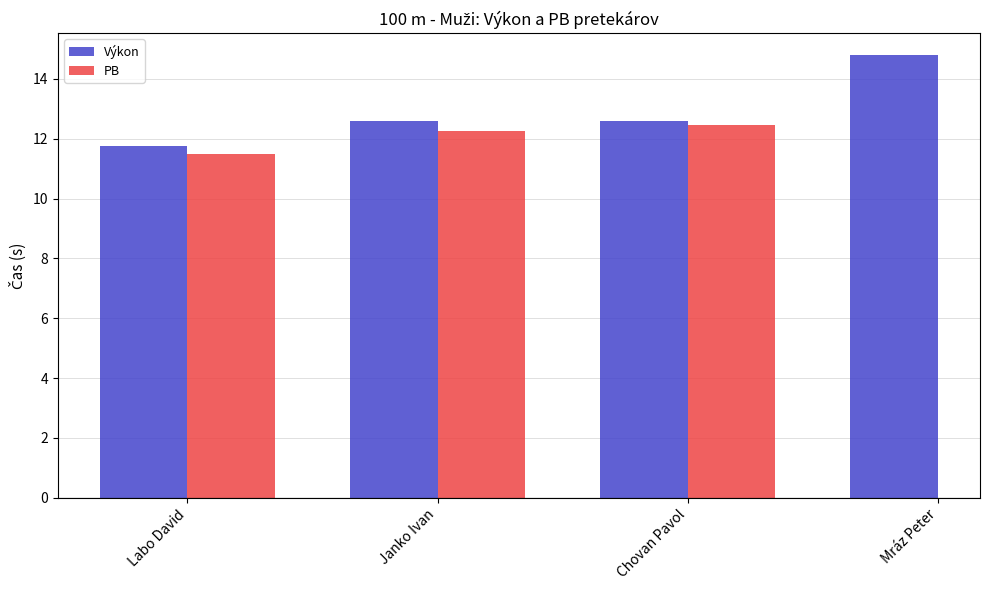

What is the total value across all series at Chovan Pavol?

25.0